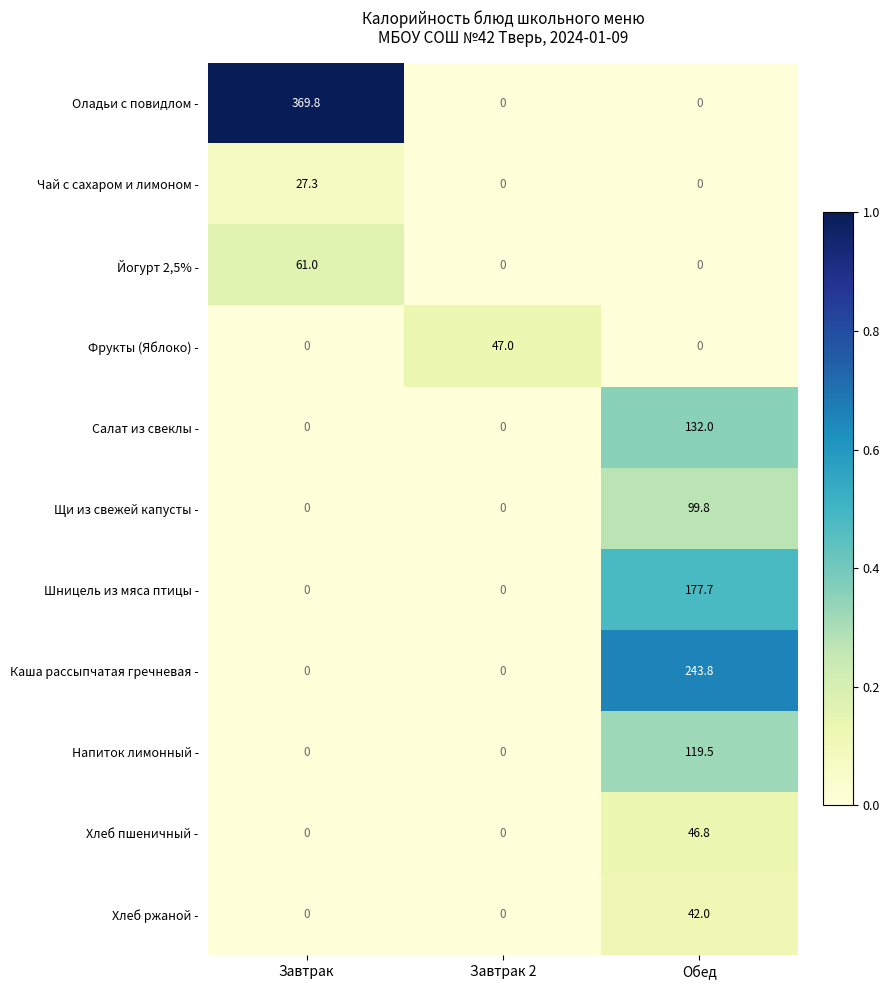

What is the total value across all series at Завтрак 2?

47.0